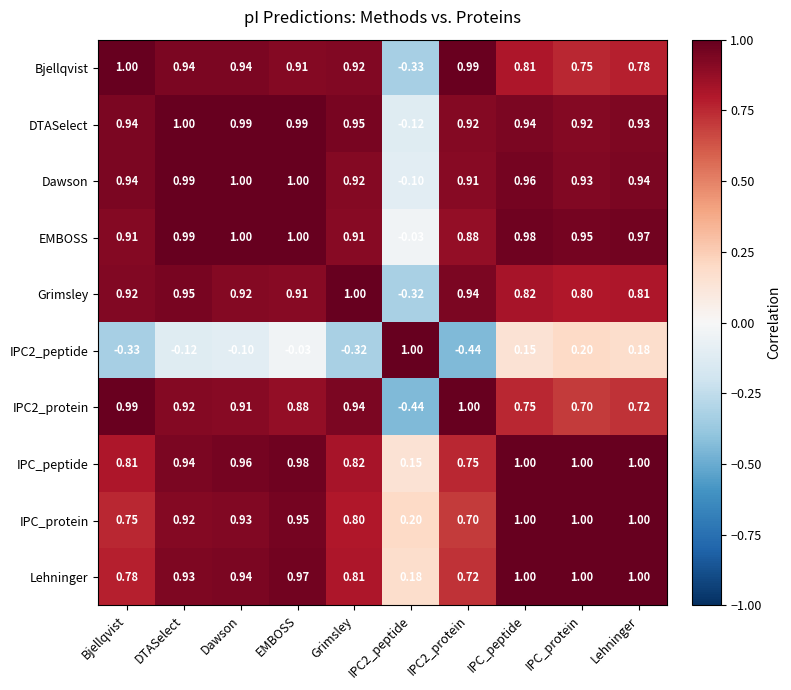

Which series has the largest total across all categories?

EMBOSS